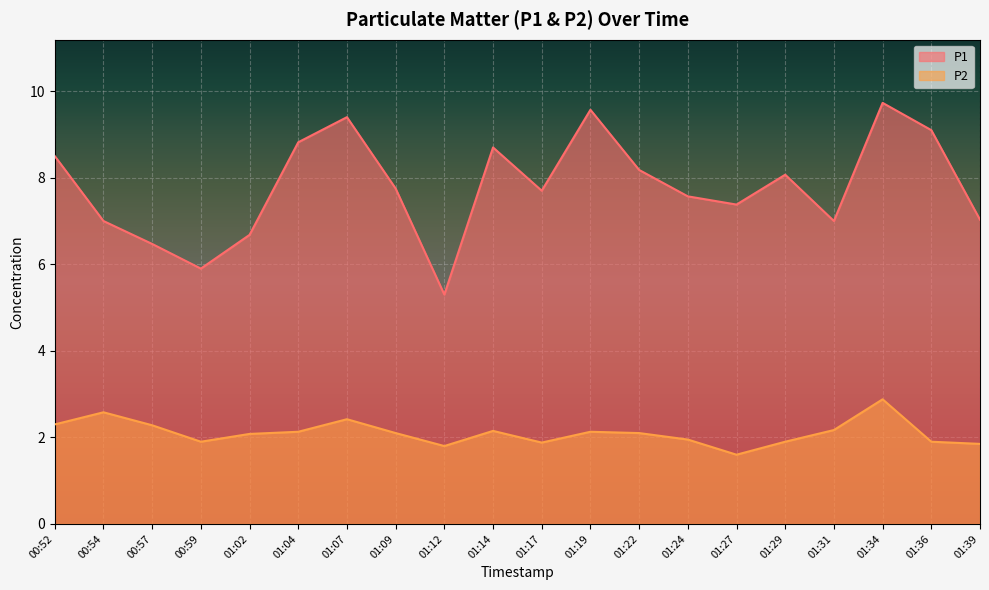

List the labels in order of P2 value, largest first.

01:34, 00:54, 01:07, 00:52, 00:57, 01:31, 01:14, 01:04, 01:19, 01:09, 01:22, 01:02, 01:24, 00:59, 01:29, 01:36, 01:17, 01:39, 01:12, 01:27